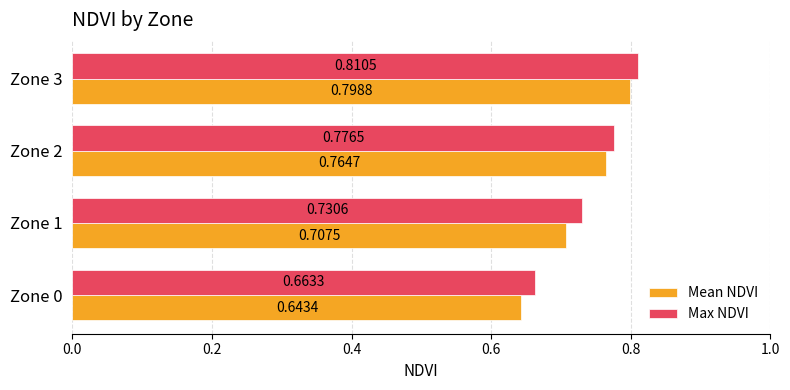

Rank the series by their maximum value, from highest to lowest.

Max NDVI, Mean NDVI